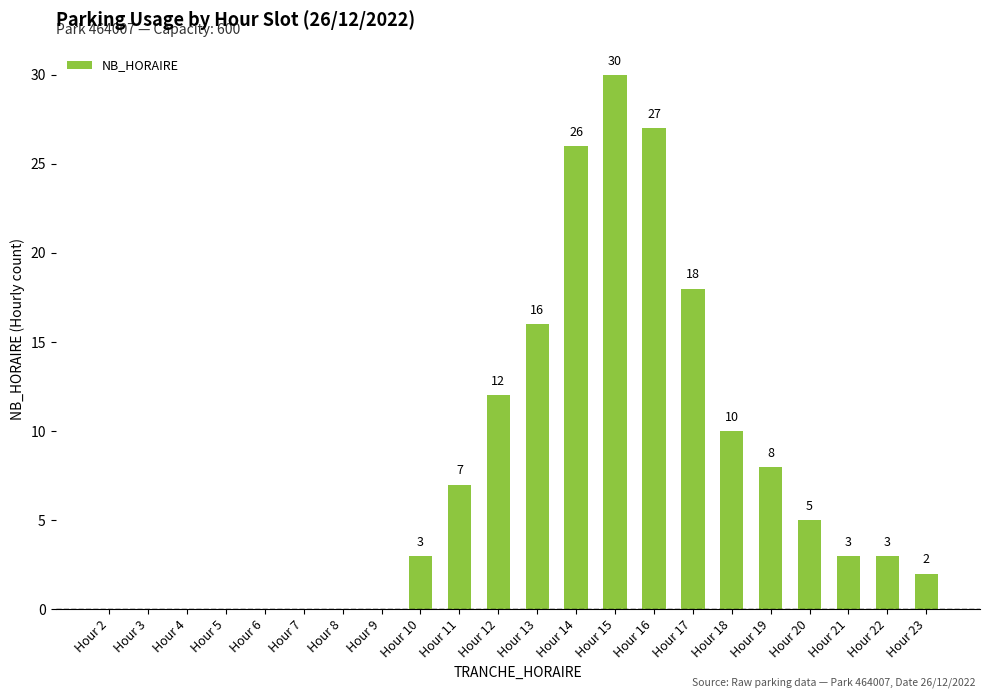

Approximately how many times larger is the value at Hour 20 compared to Hour 14?

0.2